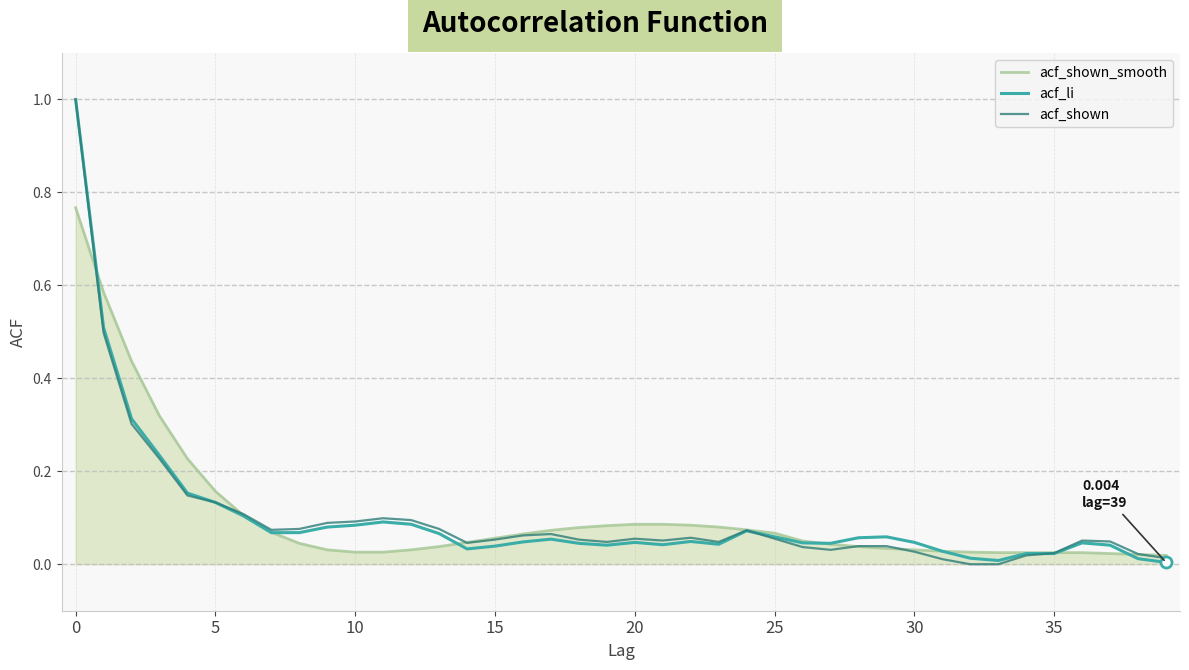

What is the maximum value shown in the chart?

1.0